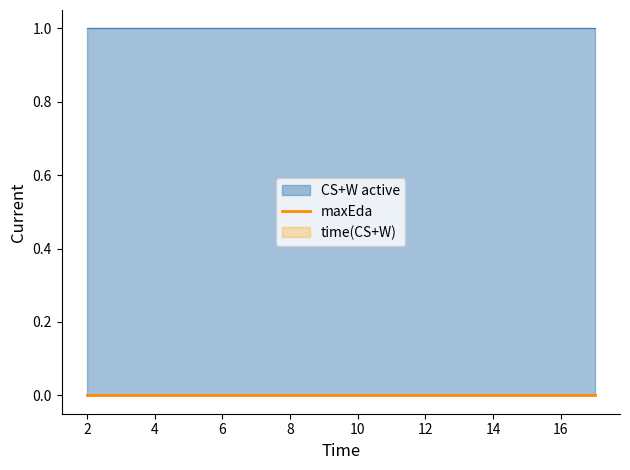

What are all the series names shown in the legend?

maxEda, time(CS+W), CS+W active